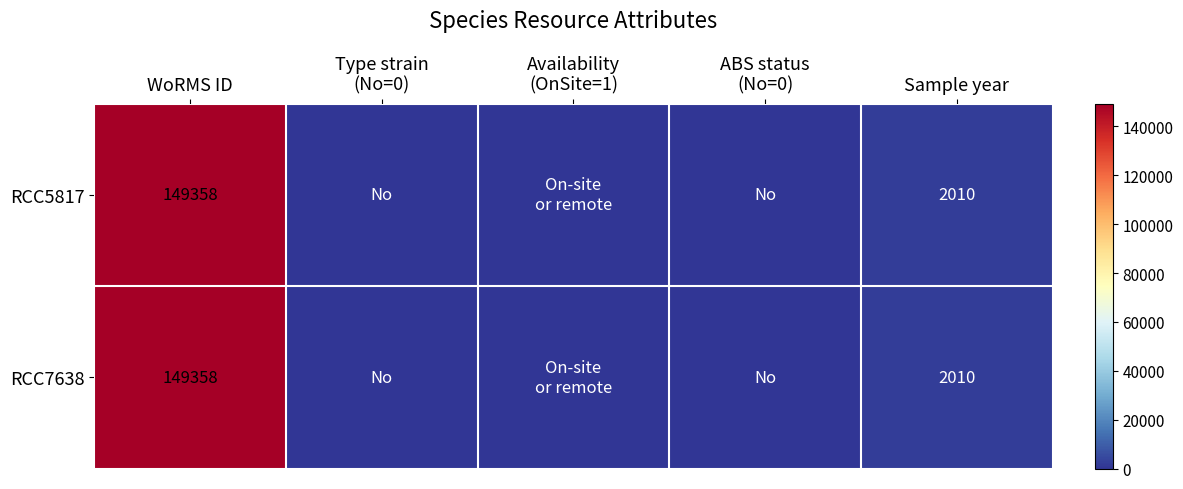

The value of RCC5817 at Sample year is 1083. True or false?

False